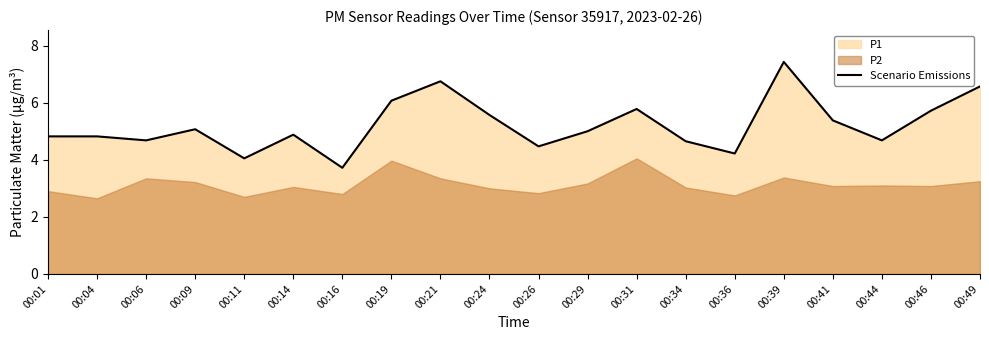

At which category does the data reach its first local valley?

00:06